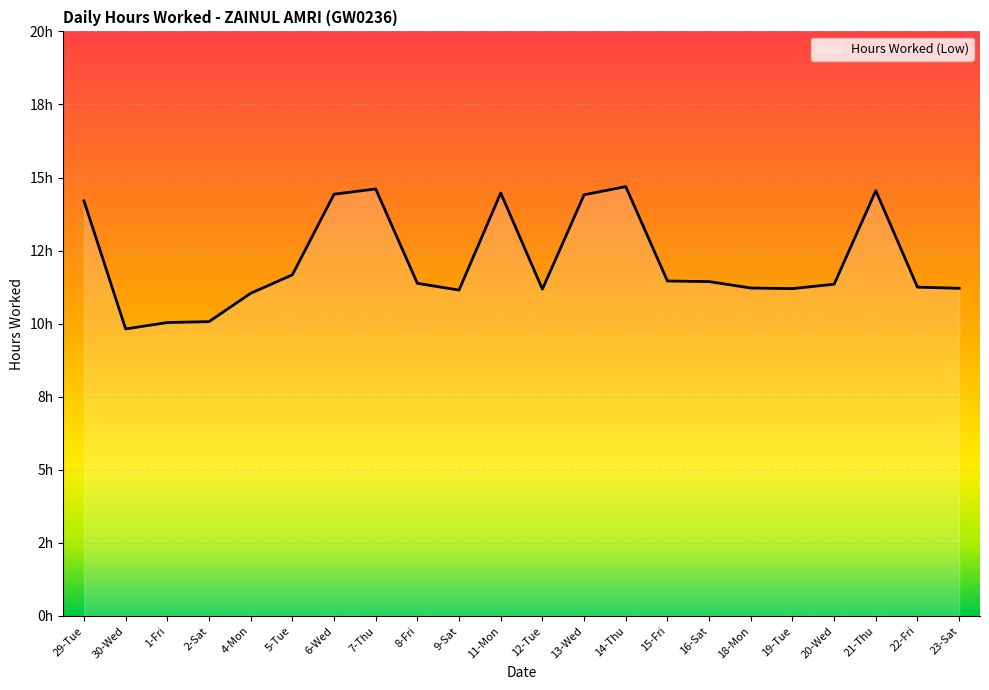

Which category has the lowest value across all series?

30-Wed